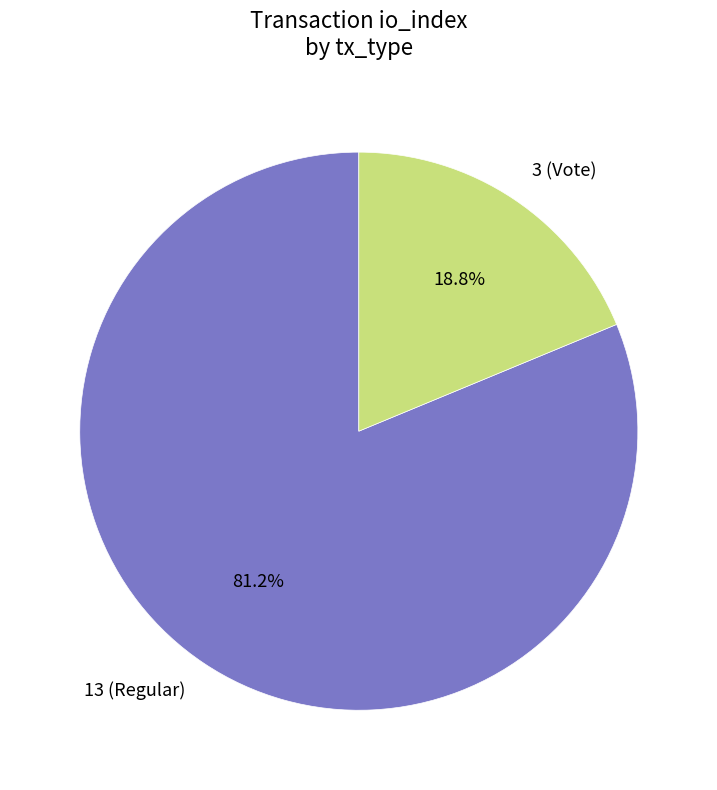

Does 3 (Vote) represent more than half of the total?

No